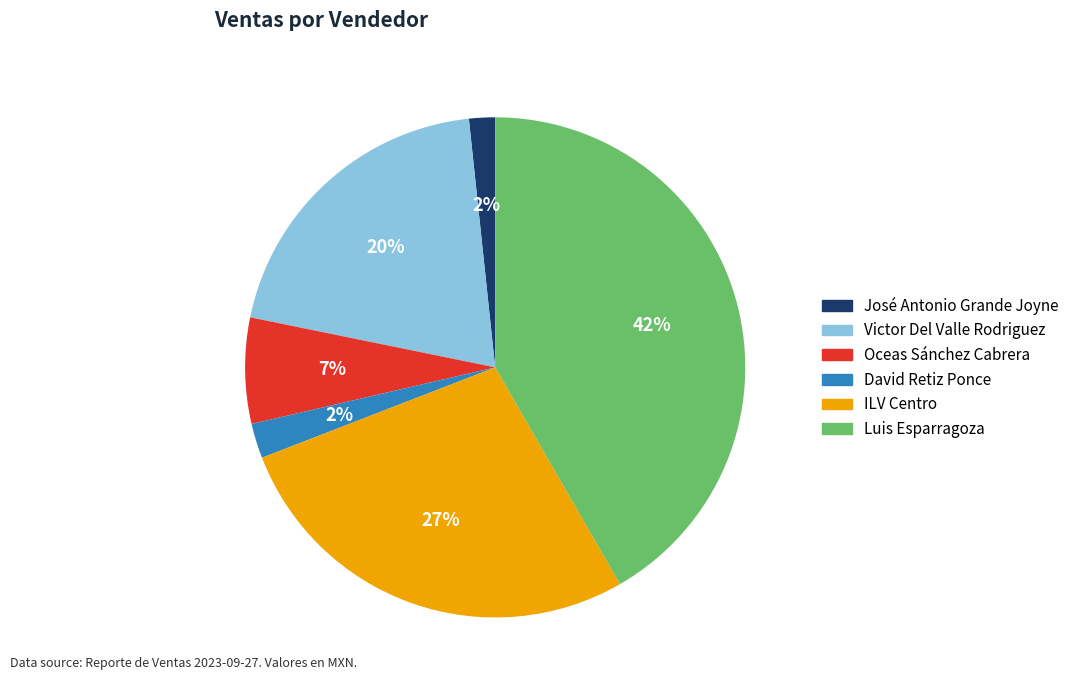

To the nearest percent, what is the difference between the largest and smallest slice percentages?

40%